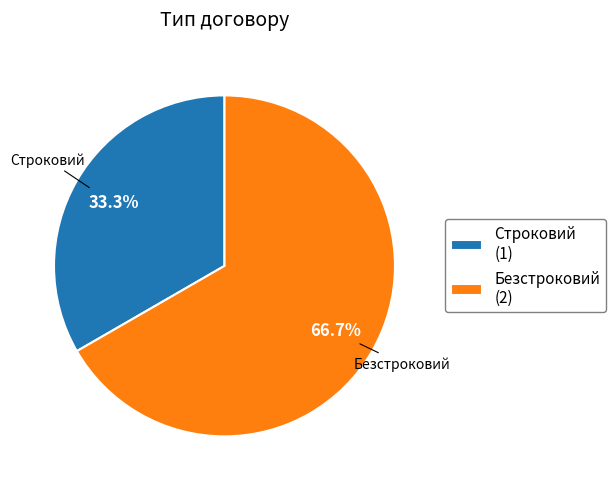

Rank the categories by value from highest to lowest.

Безстроковий, Строковий